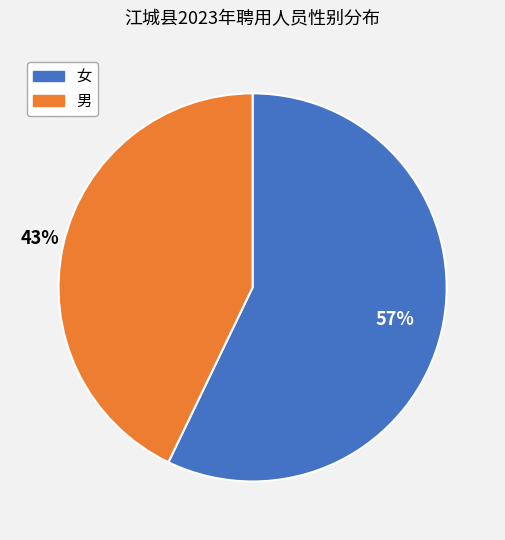

To the nearest percent, what is the difference between the largest and smallest slice percentages?

14%